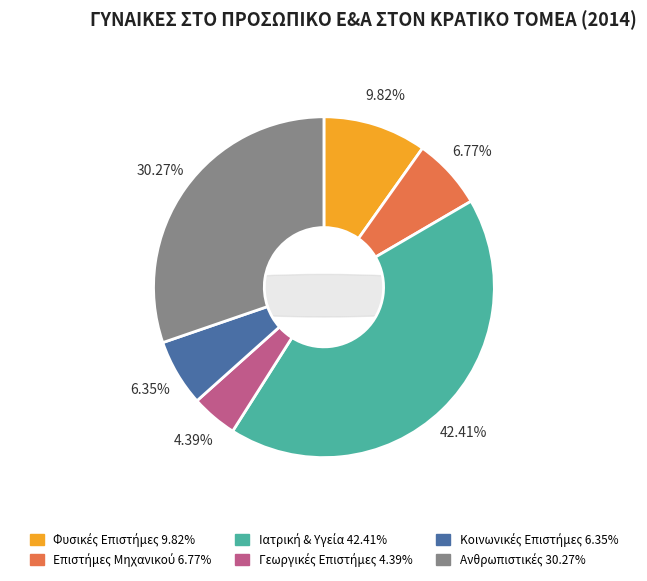

Is there any slice that represents more than half of the pie?

No